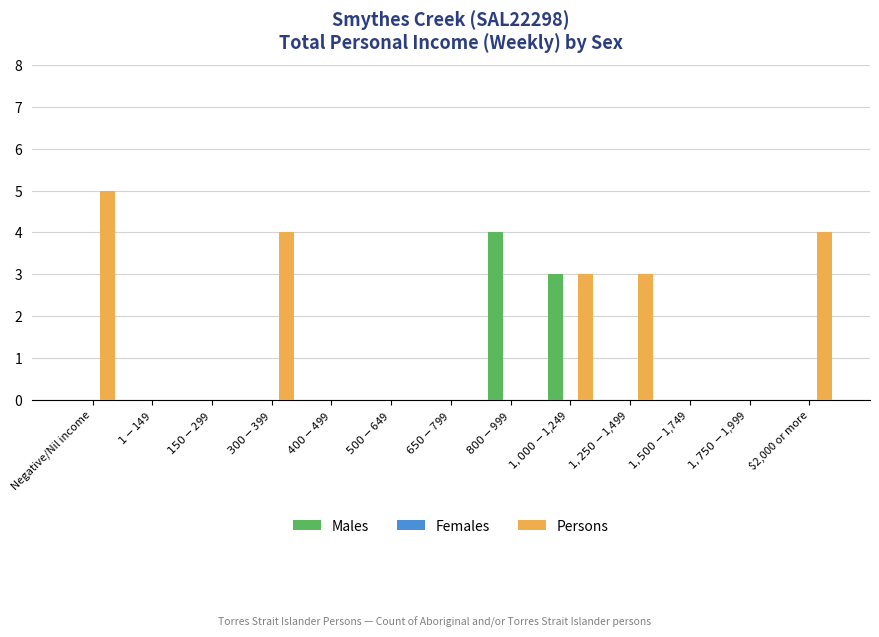

Are the bars grouped side by side (vs. stacked)?

Yes